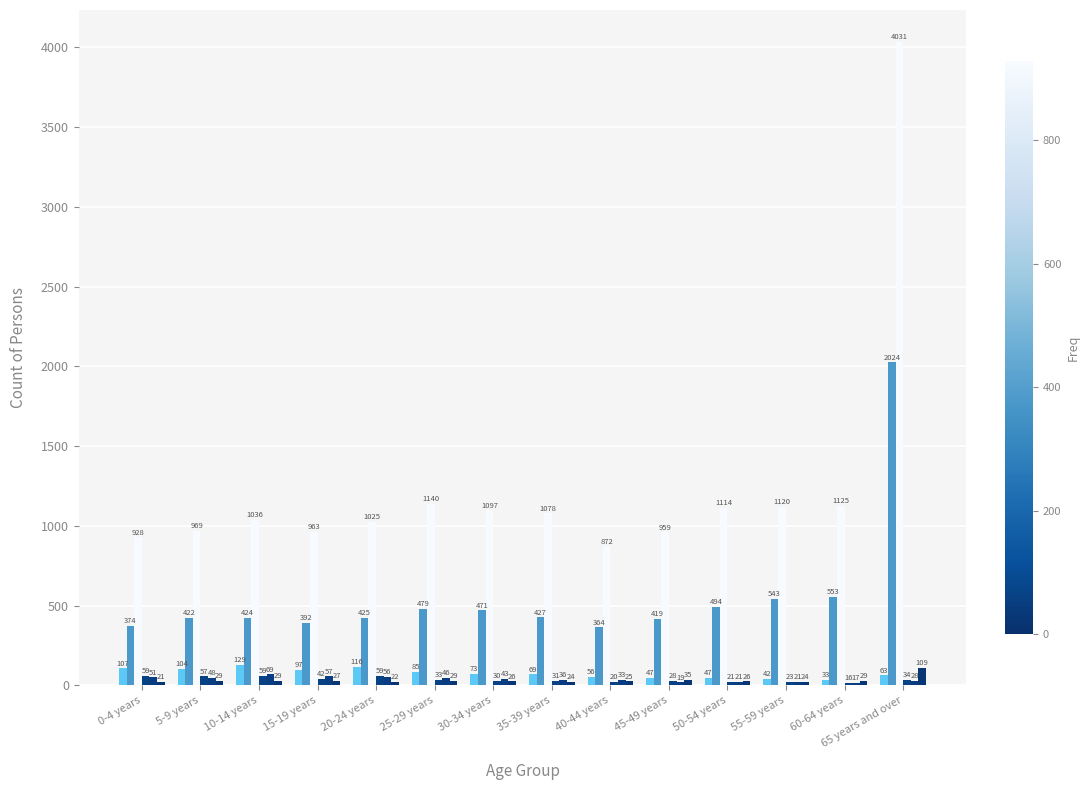

The value of Aboriginal Males at 65 years and over is 6. True or false?

False